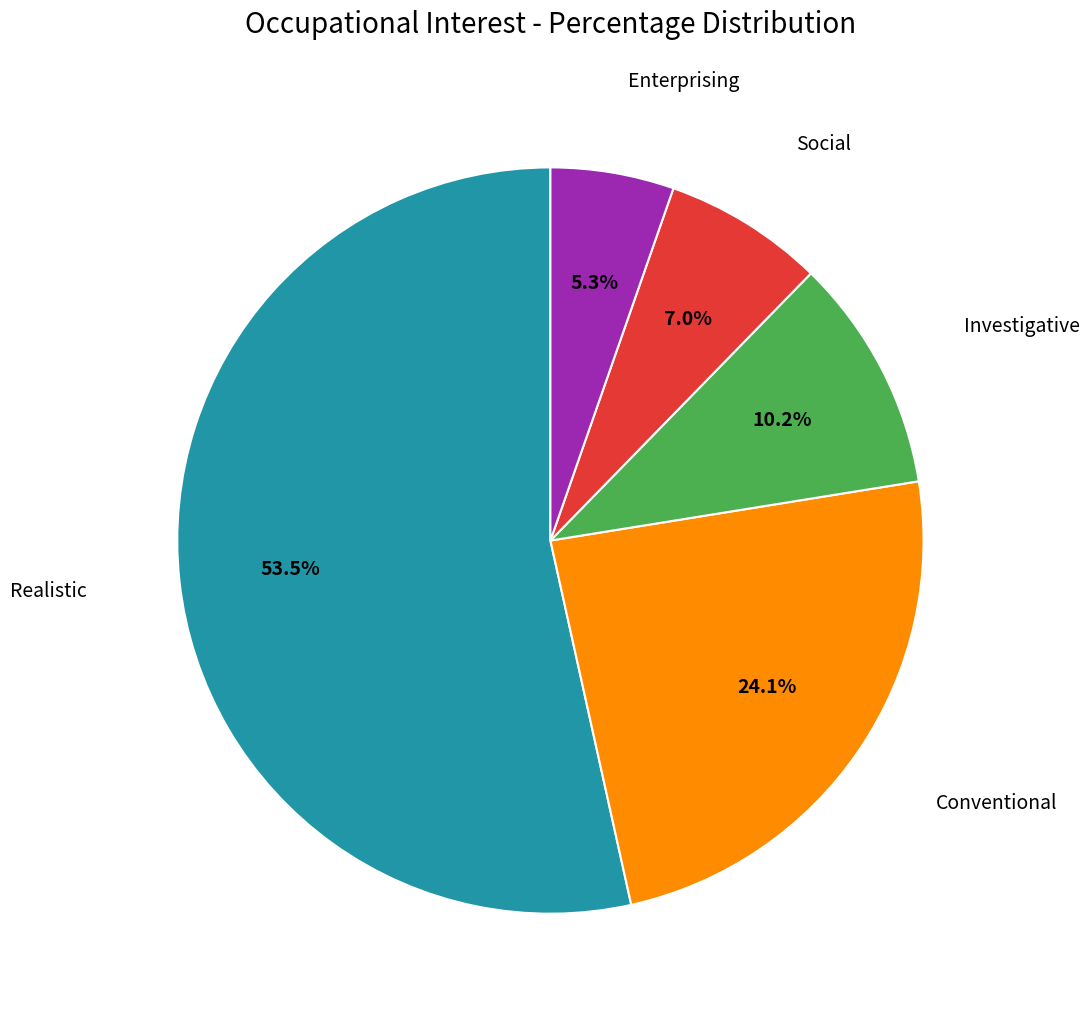

Is there a majority slice in this chart?

Yes